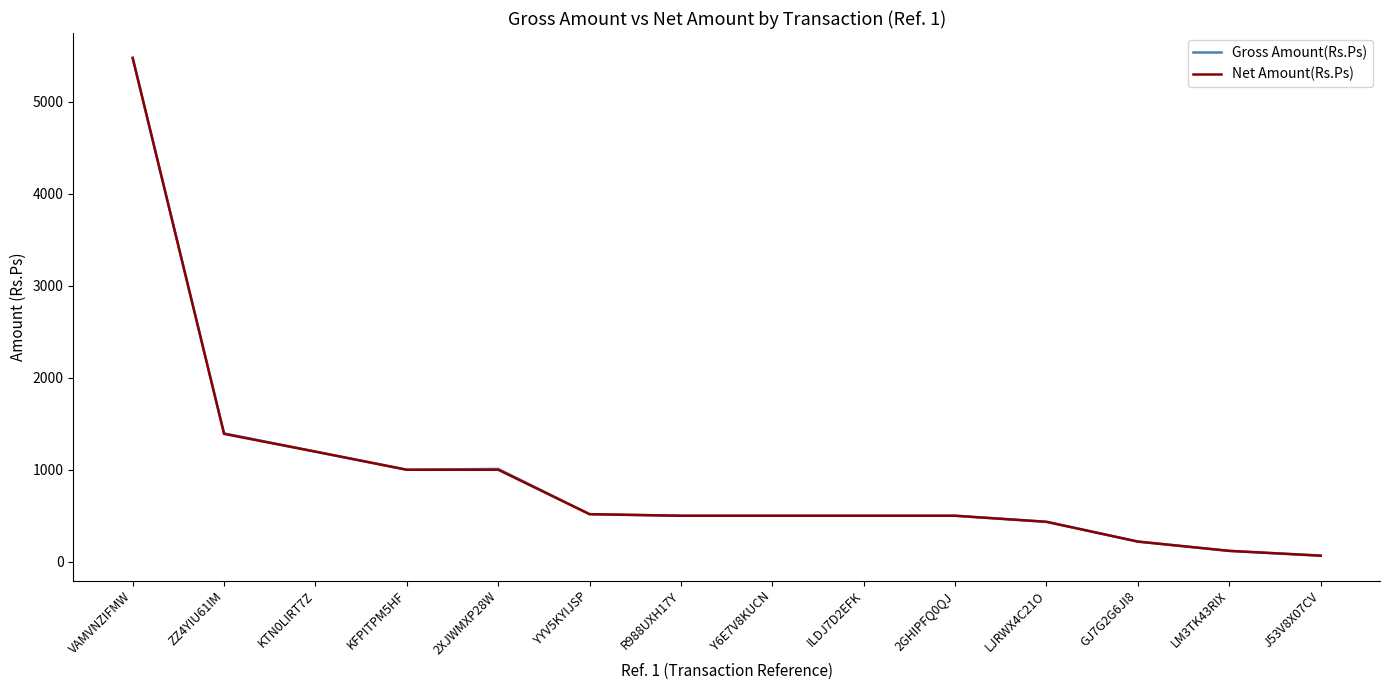

The value of Gross Amount(Rs.Ps) at LJRWX4C21O is 434.0. True or false?

True